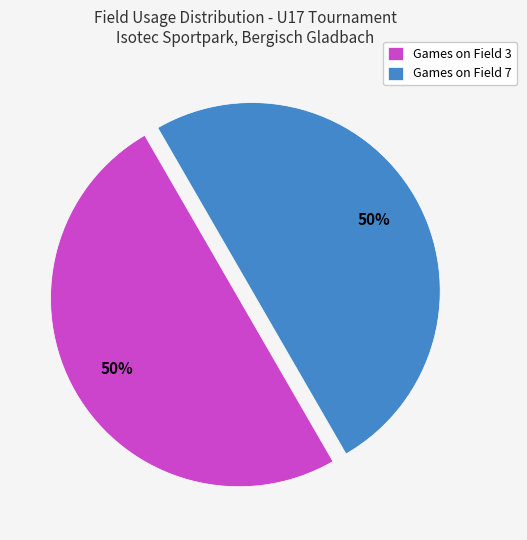

True or false: Games on Field 7 accounts for 50% of the total.

True